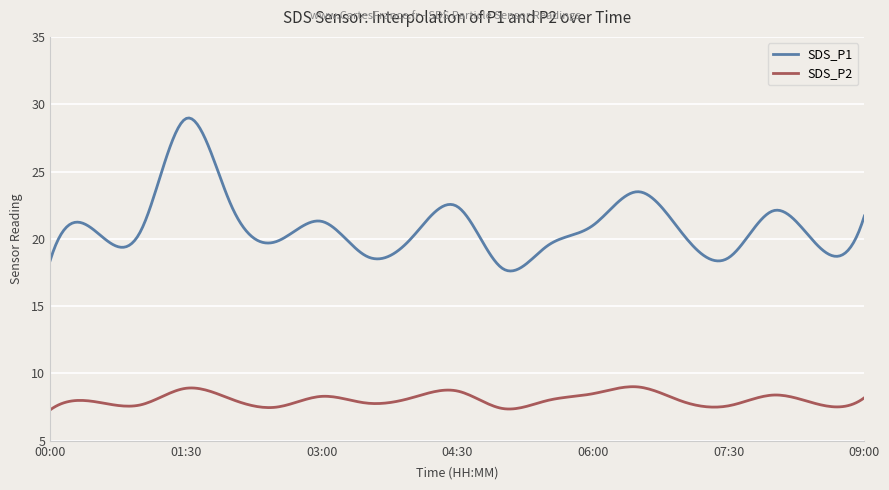

What is the highest value of the SDS_P1 series?

29.0